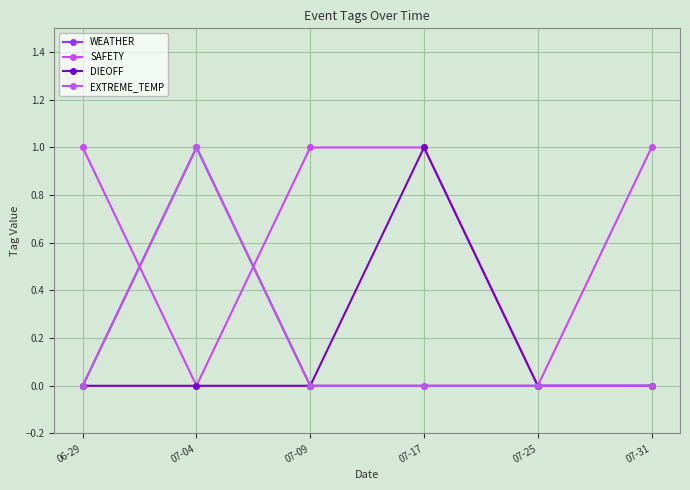

Reading left to right, list all the values displayed in this chart.

WEATHER: 06-29=0	07-04=1	07-09=0	07-17=0	07-25=0	07-31=0
SAFETY: 06-29=1	07-04=0	07-09=1	07-17=1	07-25=0	07-31=1
DIEOFF: 06-29=0	07-04=0	07-09=0	07-17=1	07-25=0	07-31=0
EXTREME_TEMP: 06-29=0	07-04=1	07-09=0	07-17=0	07-25=0	07-31=0